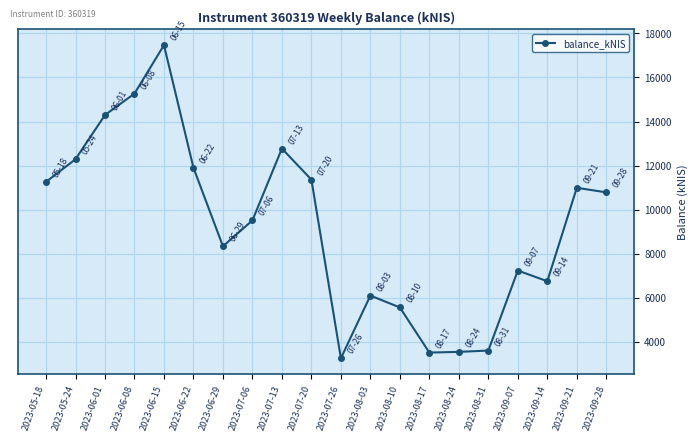

What is the label of the 9th point from the right?

2023-08-03